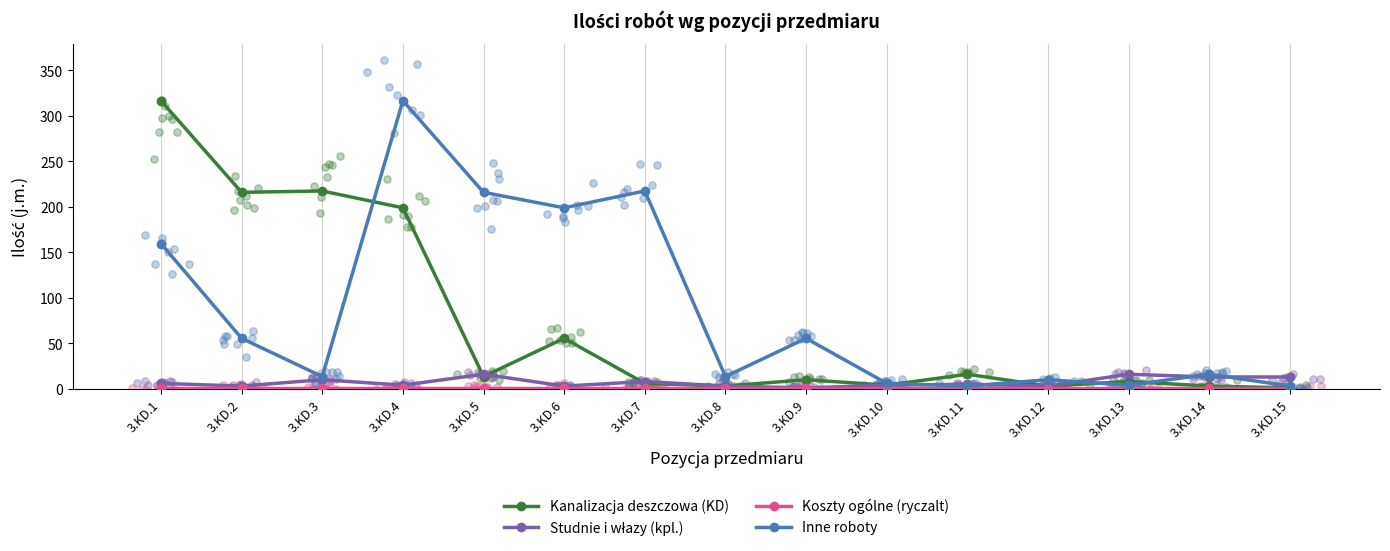

Is the value of Inne roboty at 3.KD.12 greater than the value of Studnie i włazy (kpl.) at 3.KD.4?

Yes